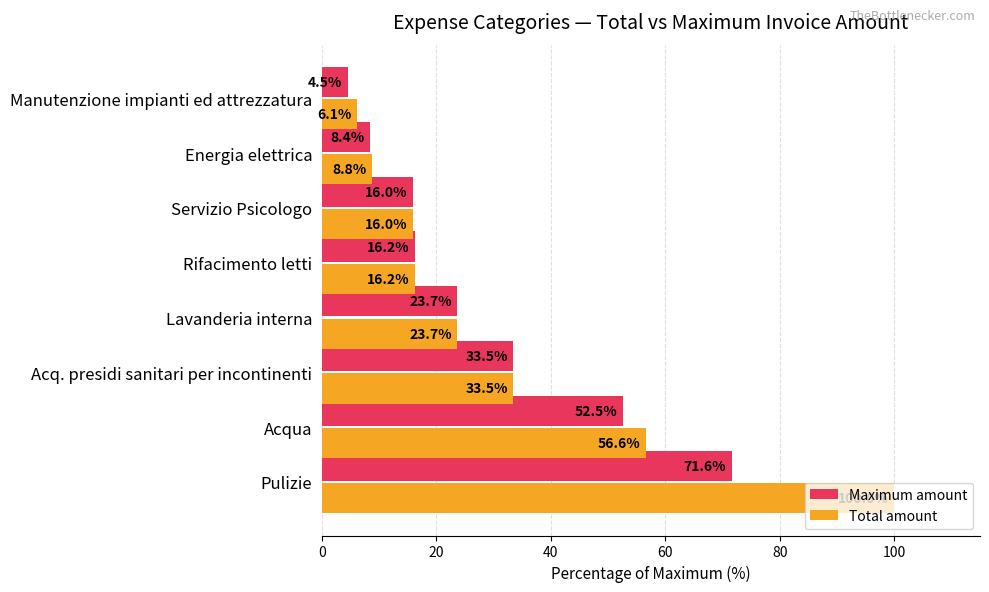

What is the difference between the maximum and minimum values in the Total amount series?

93.9